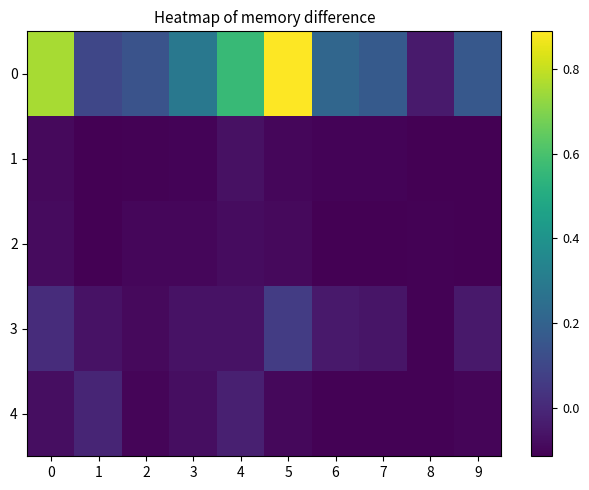

List the series in order of their peak value, lowest first.

2, 1, 4, 3, 0